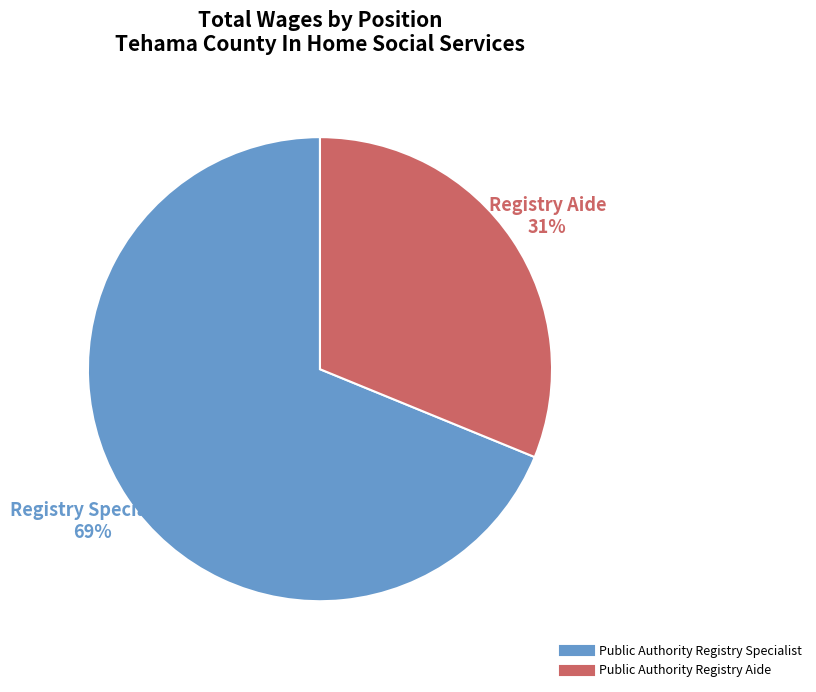

Which has a higher value, Public Authority Registry Aide or Public Authority Registry Specialist?

Public Authority Registry Specialist